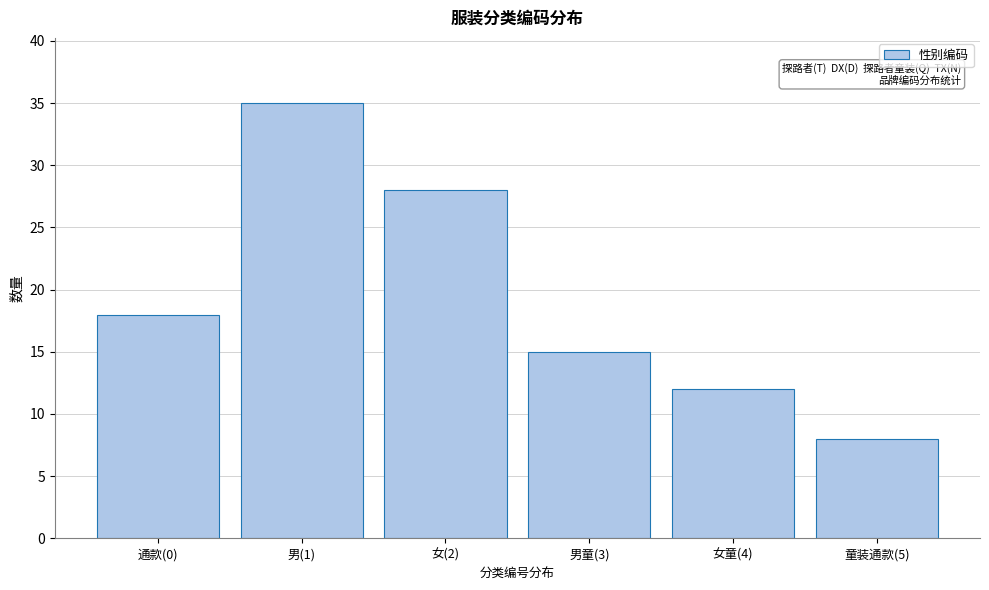

Reading right to left, what are all the values shown in this chart?

童装通款(5)=8	女童(4)=12	男童(3)=15	女(2)=28	男(1)=35	通款(0)=18